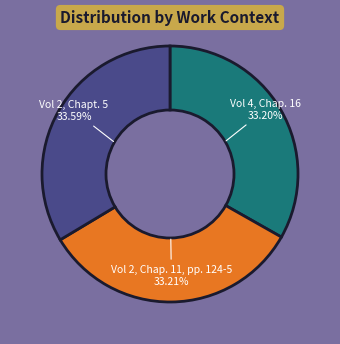

How many slices are in this pie chart?

3